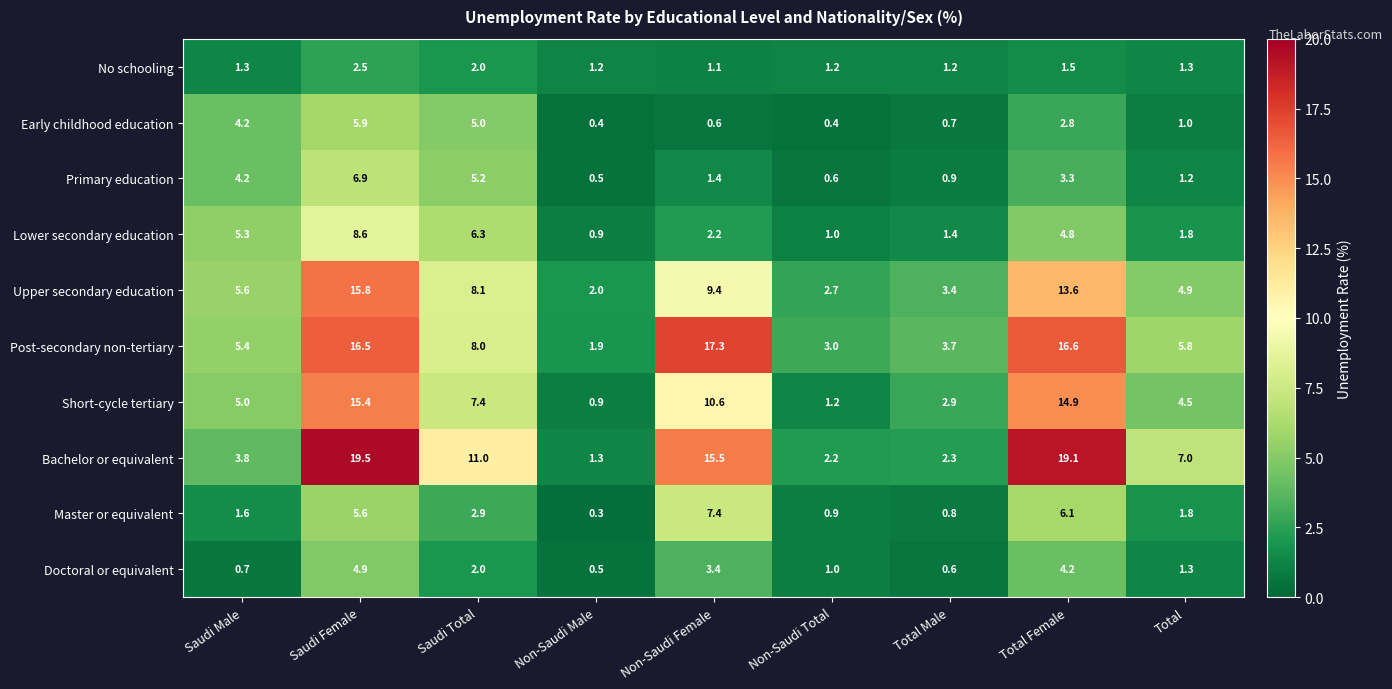

Which series has the widest spread of values?

Bachelor or equivalent